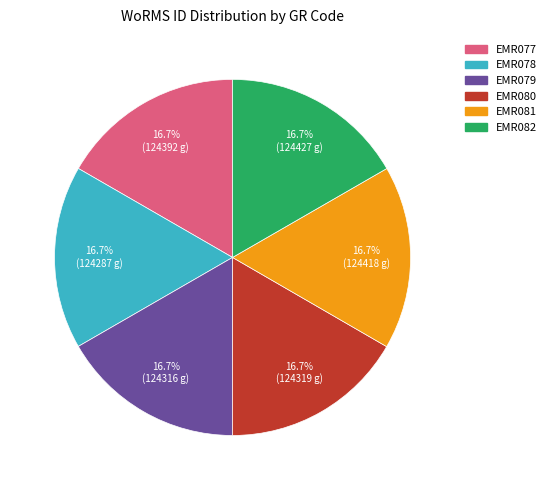

What is the ratio of the value at EMR082 to the value at EMR078?

1.0